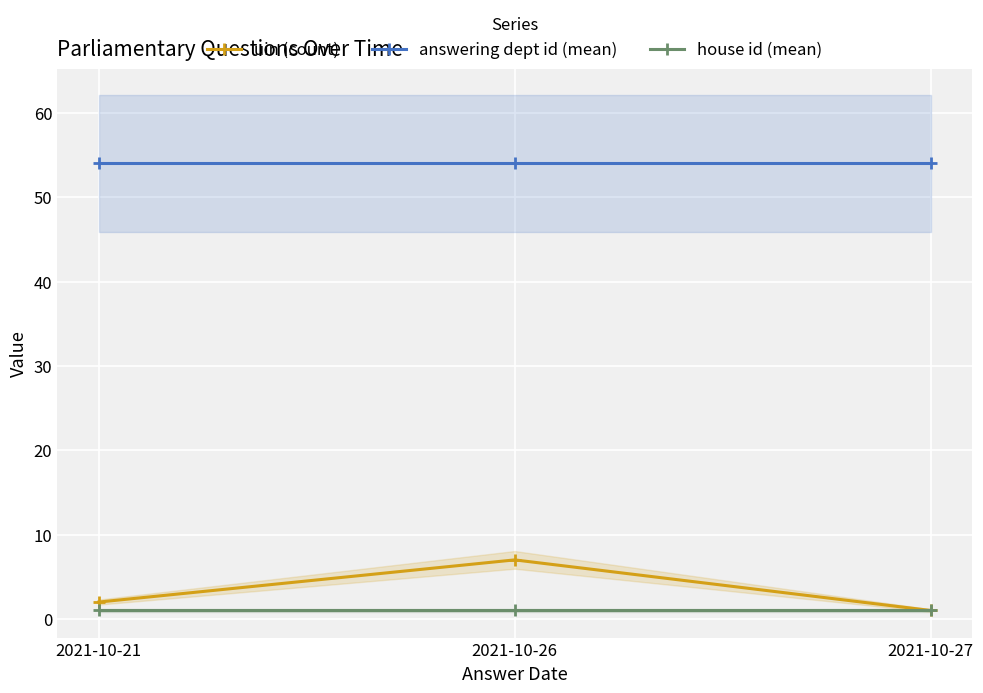

Which category has the highest value in the answering dept id (mean) series?

2021-10-21